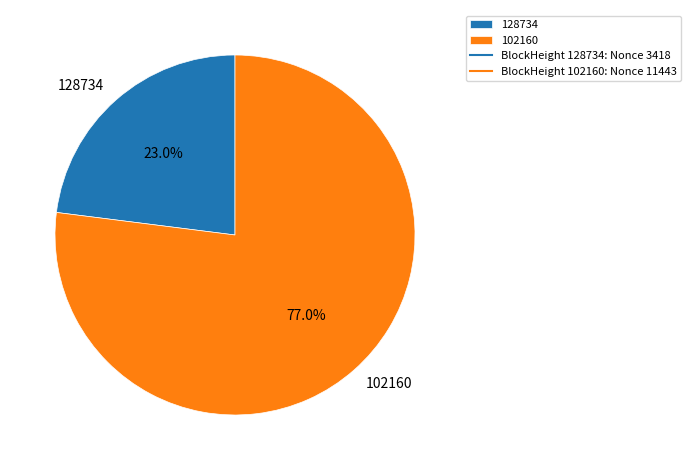

How many slices are in this pie chart?

2